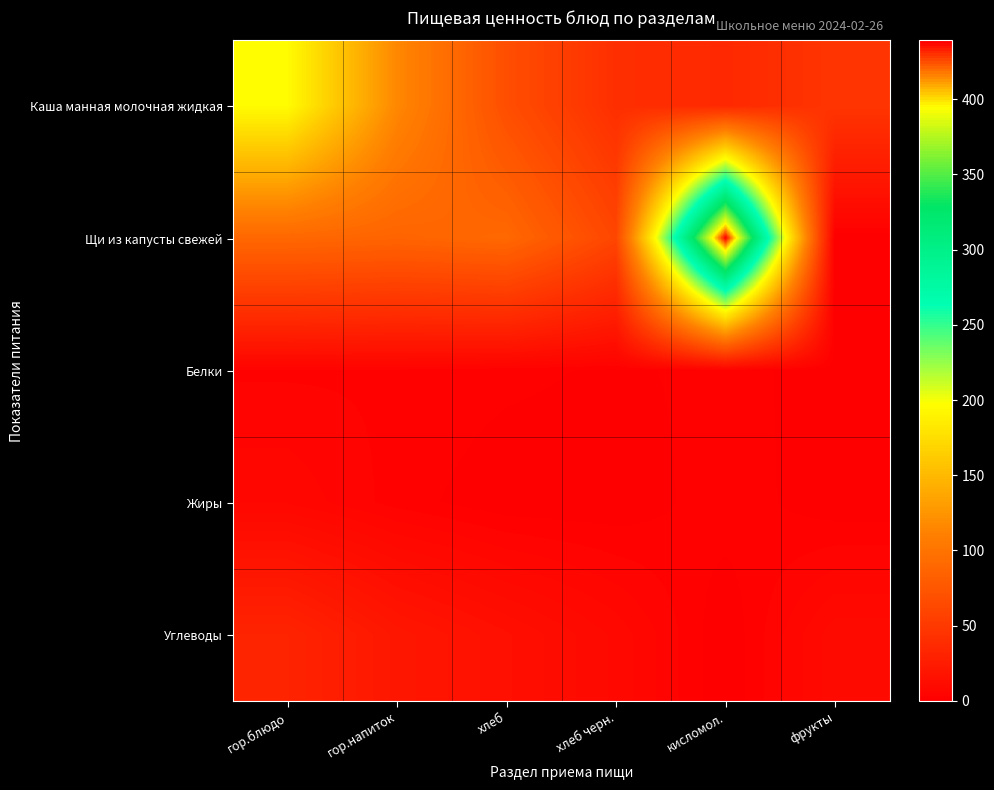

At how many categories does at least one series exceed 225?

1